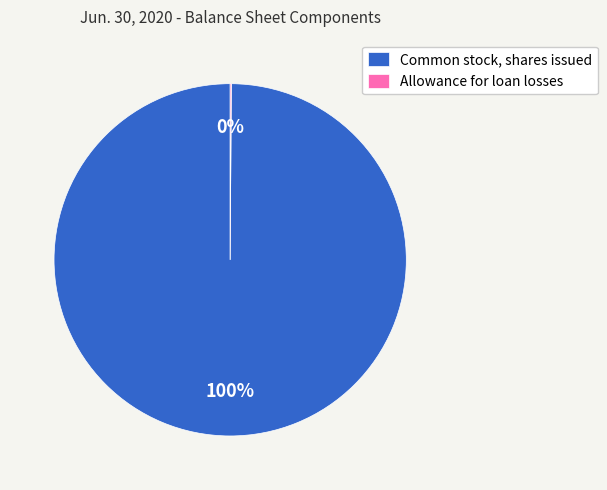

What is the largest slice in the pie chart?

Common stock, shares issued